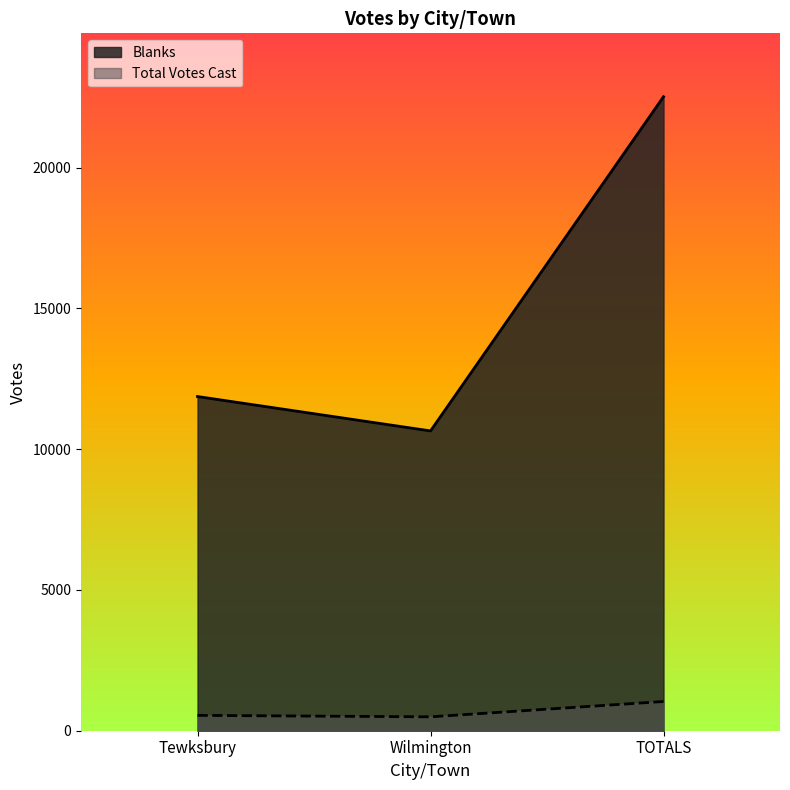

What is the sum of the Blanks values at Wilmington and Tewksbury?

22513